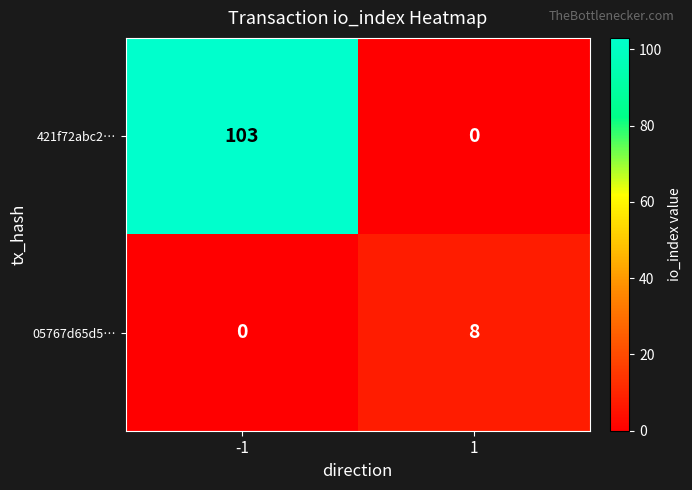

How many values in 421f72abc2… are above zero?

1